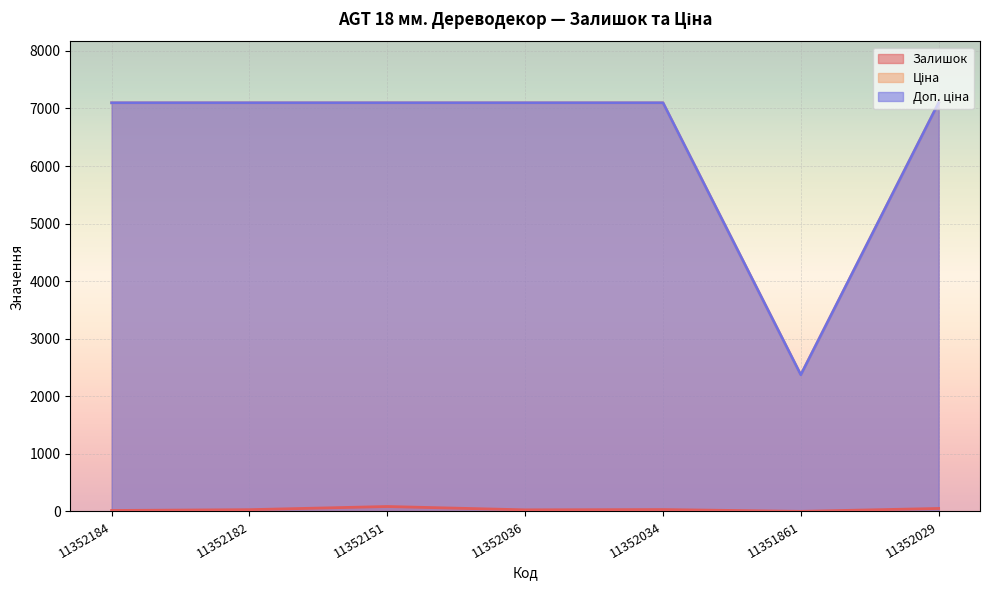

At how many categories does at least one series exceed 2032?

7